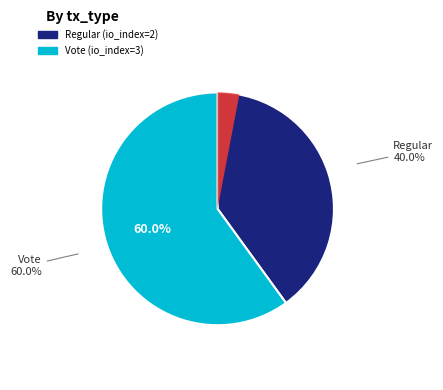

To the nearest percent, what is the difference between the largest and smallest slice percentages?

20%